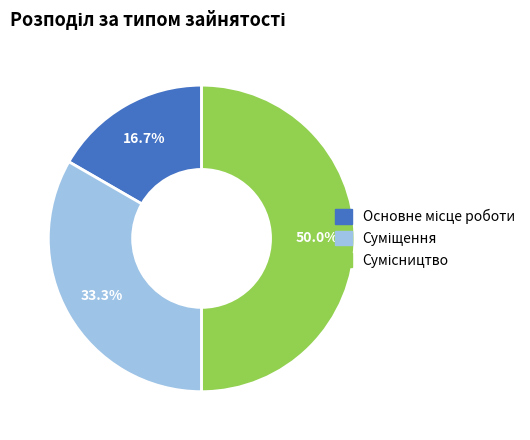

How many slices are in this pie chart?

3